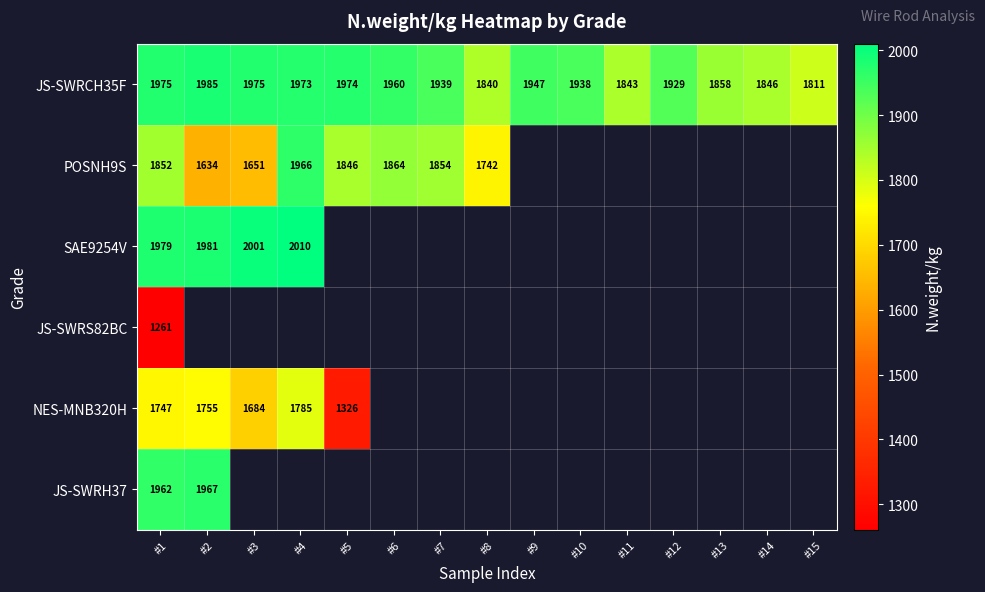

Is it true that NES-MNB320H equals 650 at #5?

False